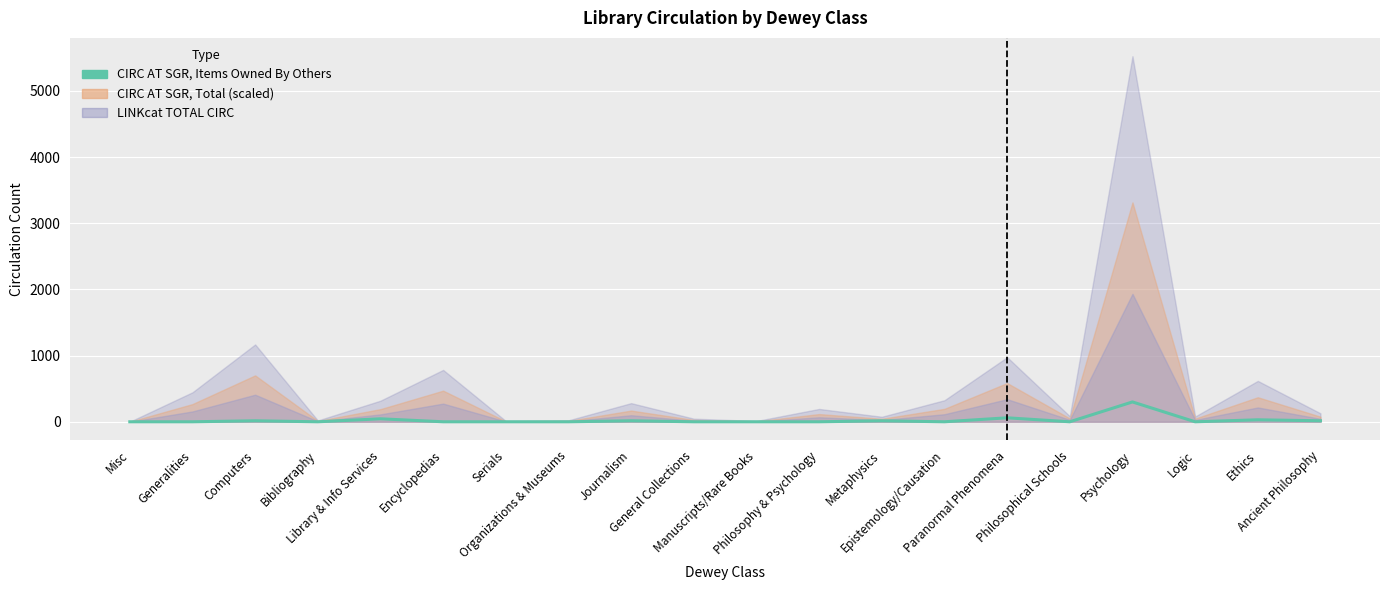

Does the chart display data point markers on the line(s)?

No